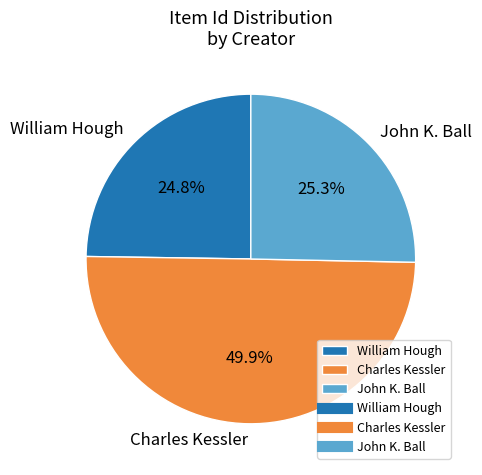

To the nearest percent, what is the difference between the largest and smallest slice percentages?

25%